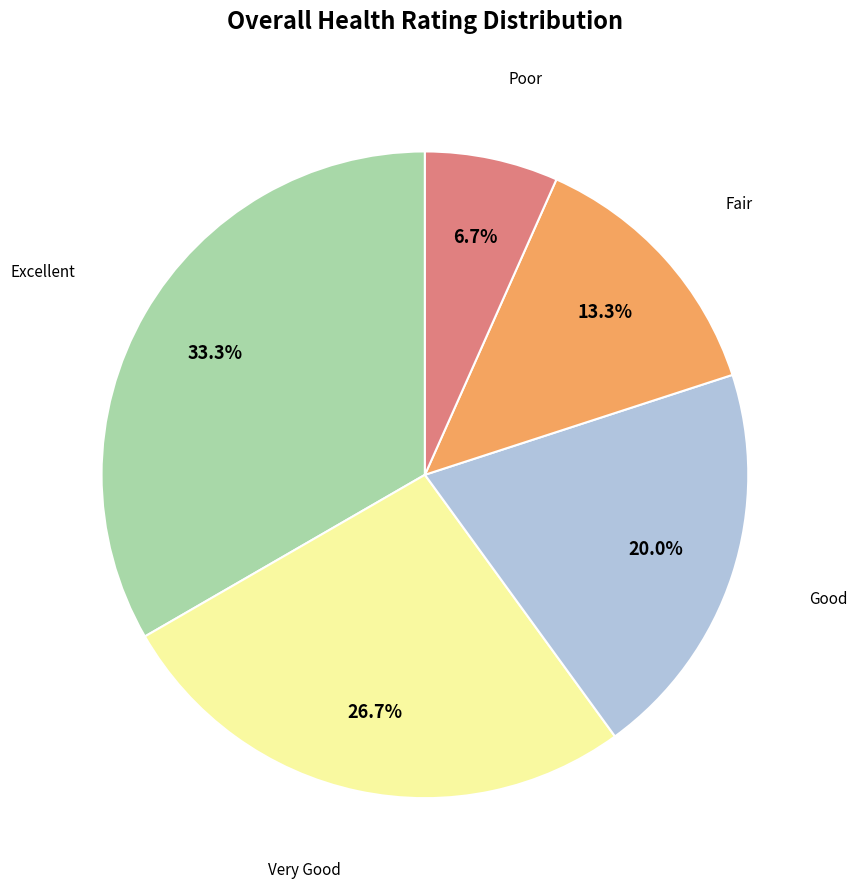

Is there any slice that represents more than half of the pie?

No